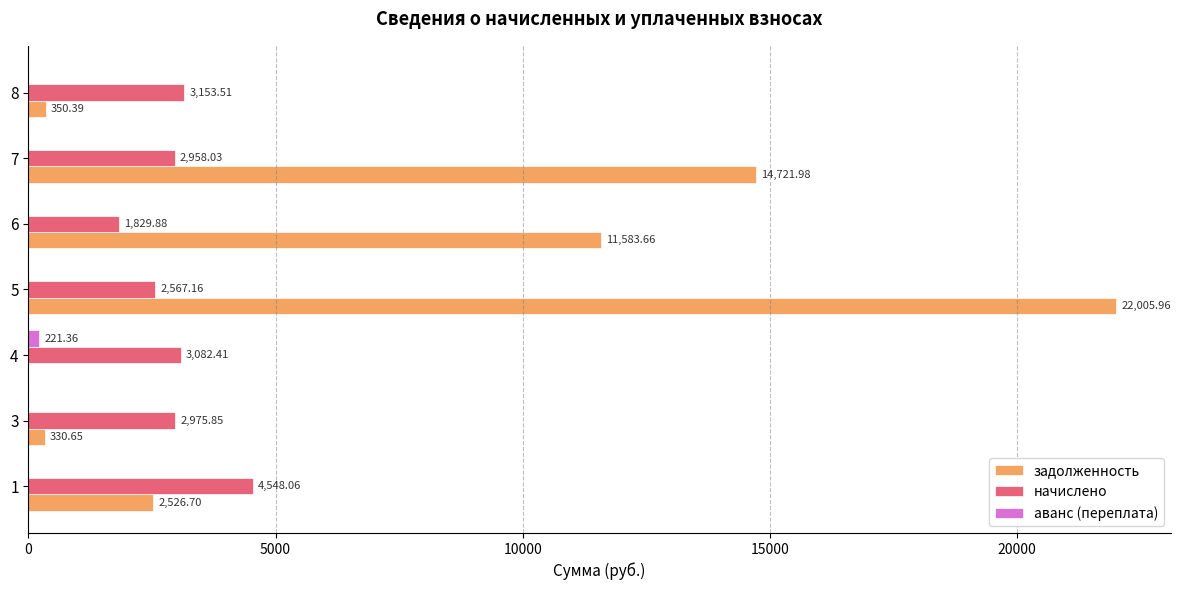

What is the total value across all series at 7?

17680.0